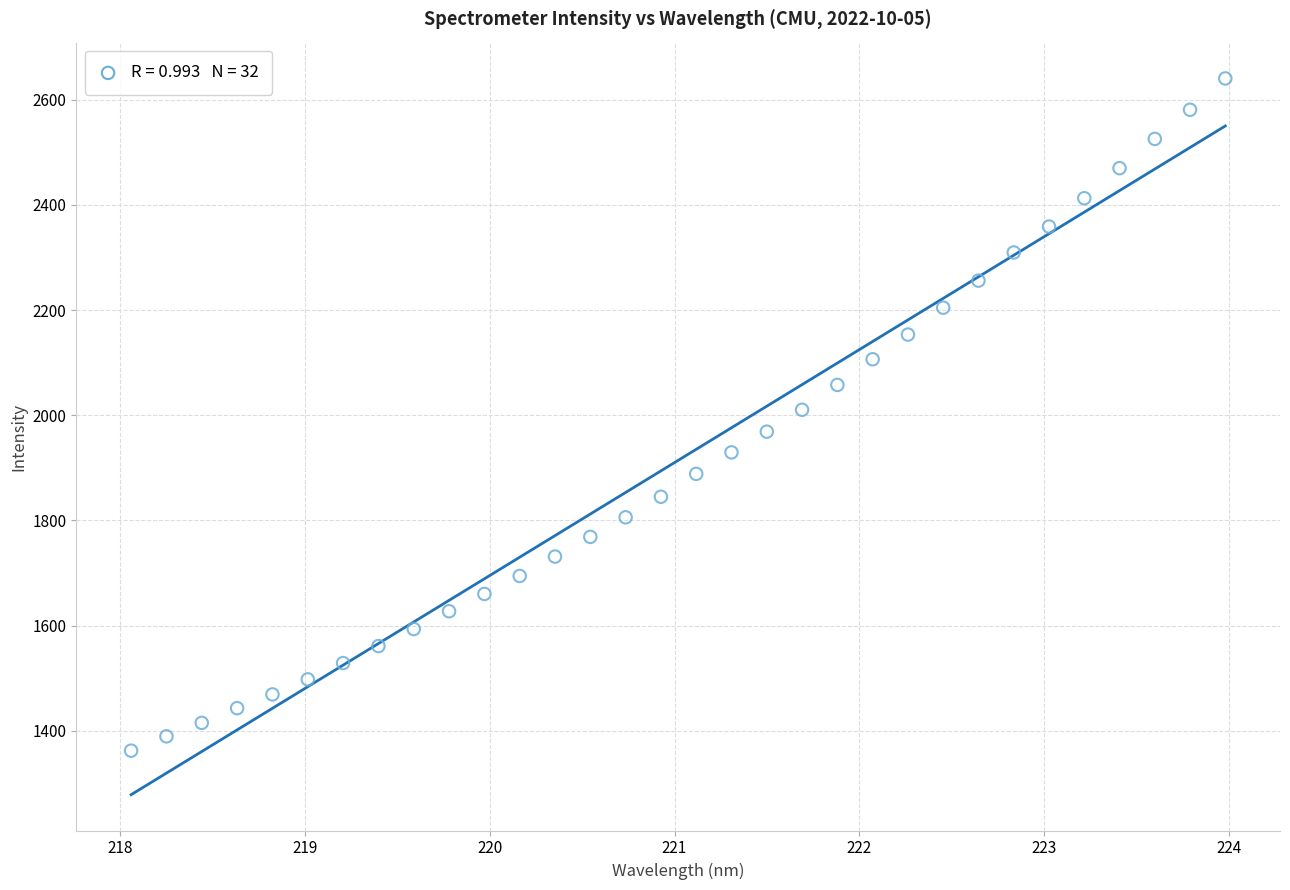

What is the range of X values (max minus min)?

5.9